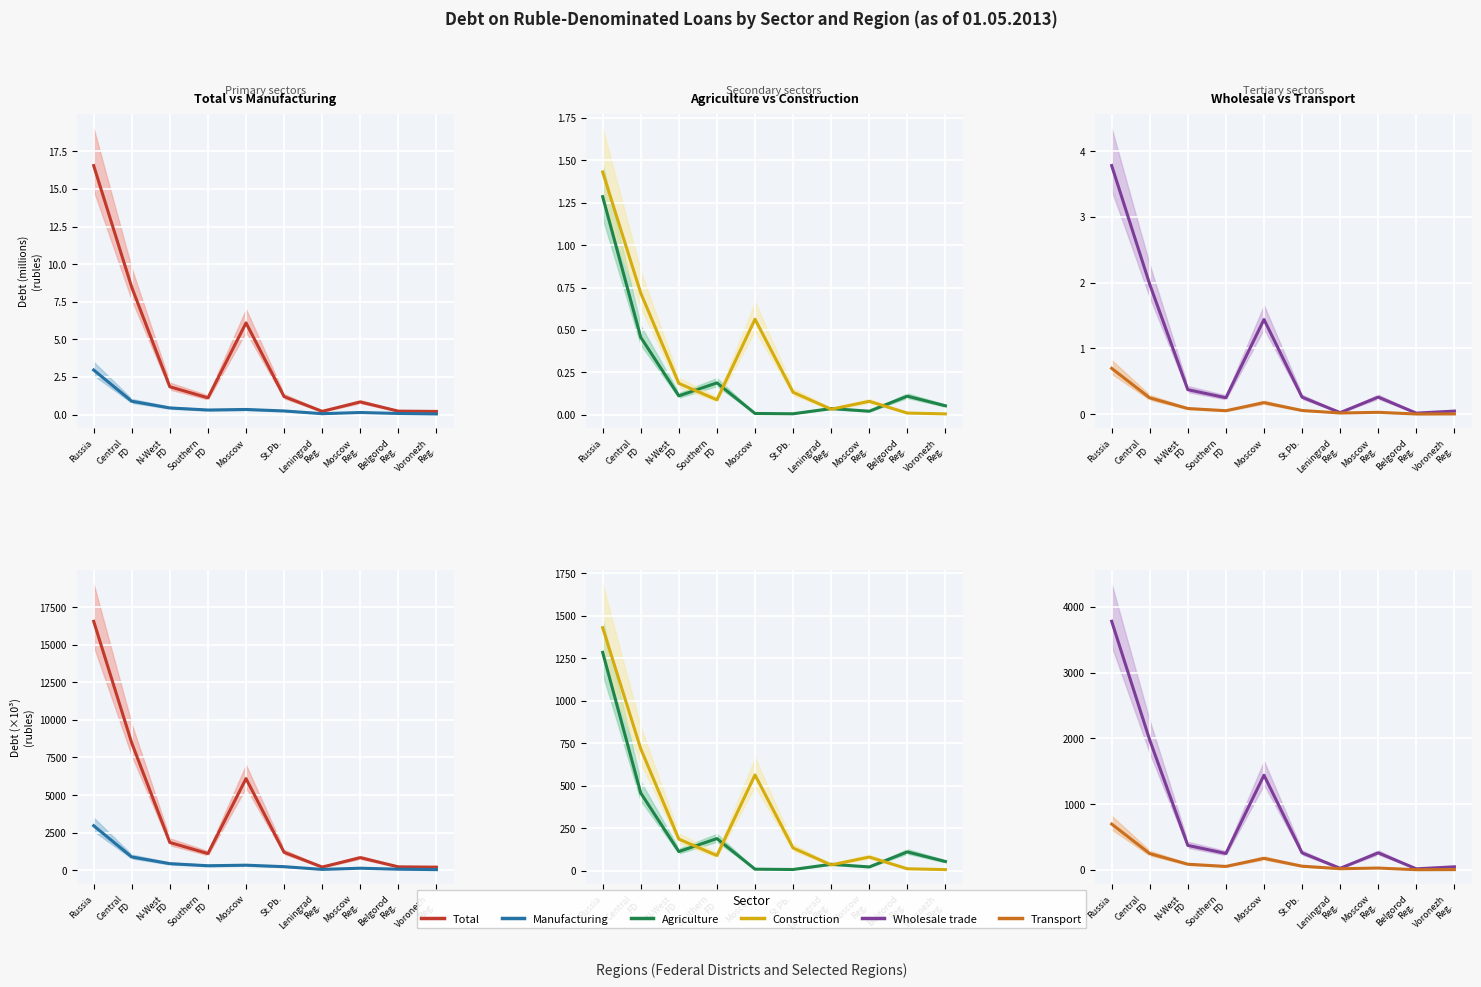

How many data points in Agriculture are less than 110?

5